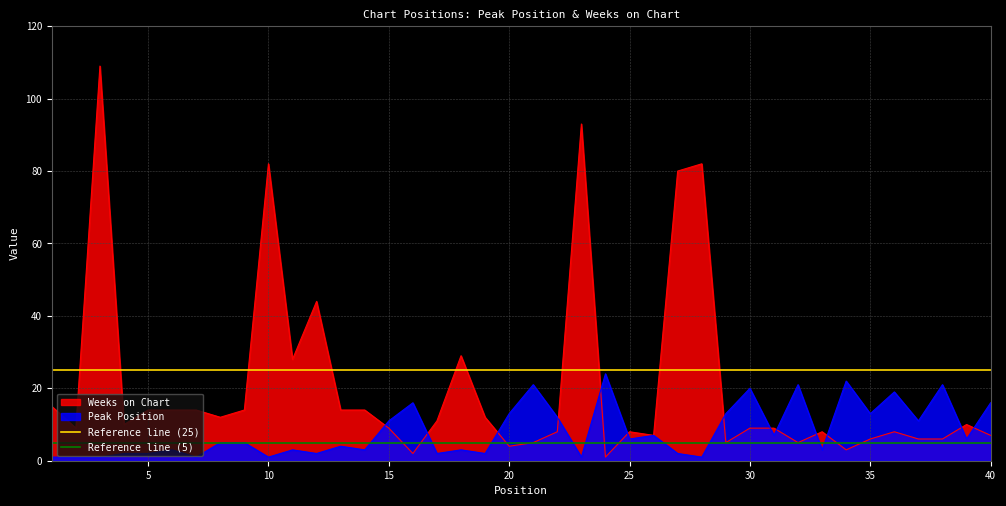

The value of Weeks on Chart at 15 is 9. True or false?

True